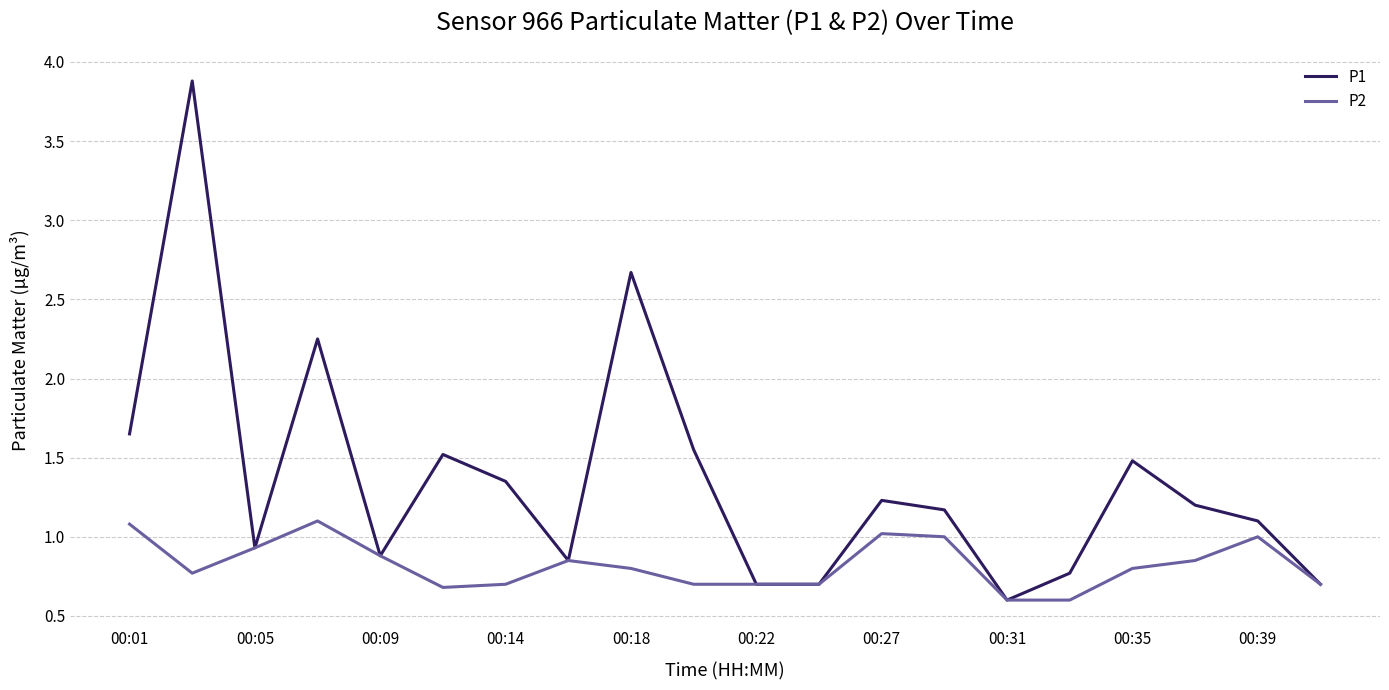

What is the highest value of the P2 series?

1.1